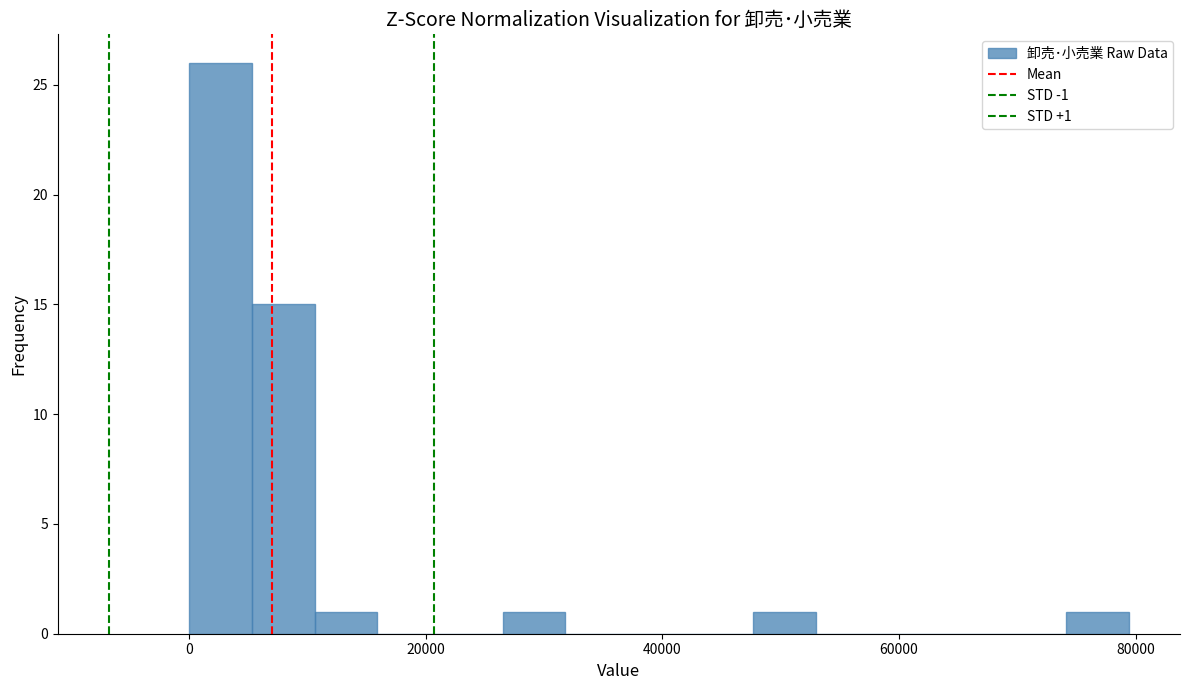

Read against the x-axis, roughly where is the centre of the tallest bar?

2000